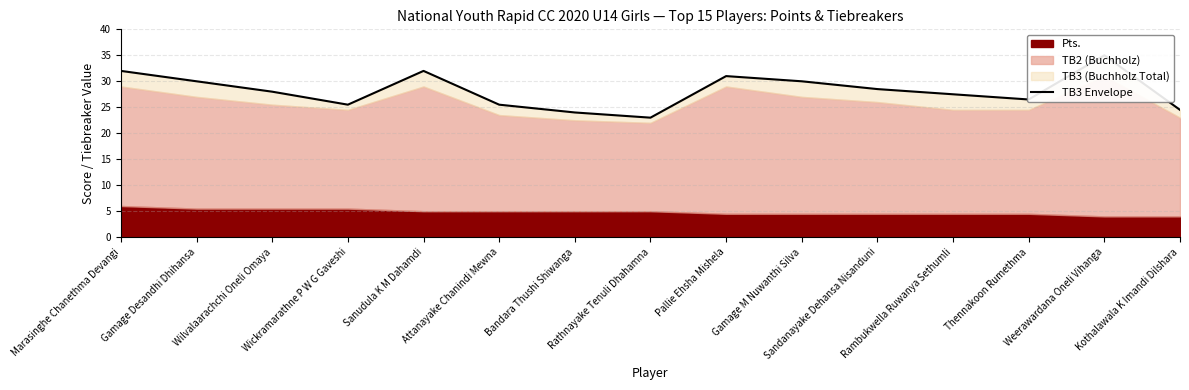

Which label corresponds to the smallest value in the chart?

Rathnayake Tenuli Dhahamna